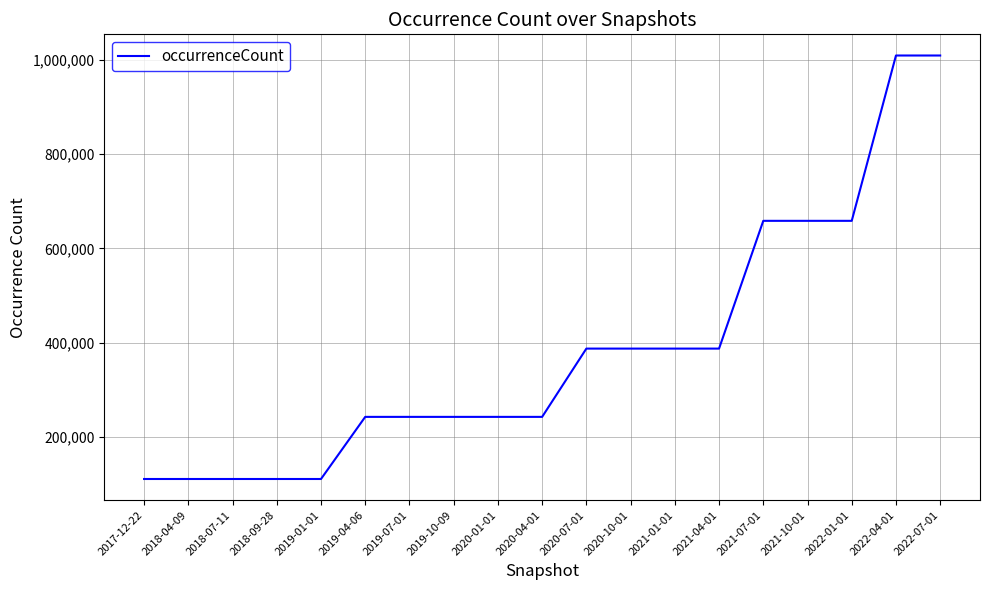

What is the sum of all values?

7305386